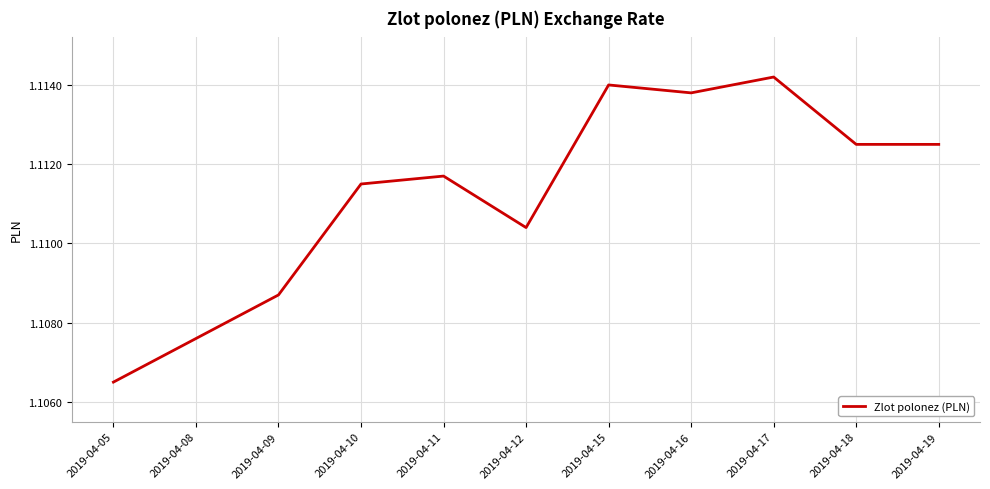

Is it true that the value at 2019-04-19 is 1.6?

False